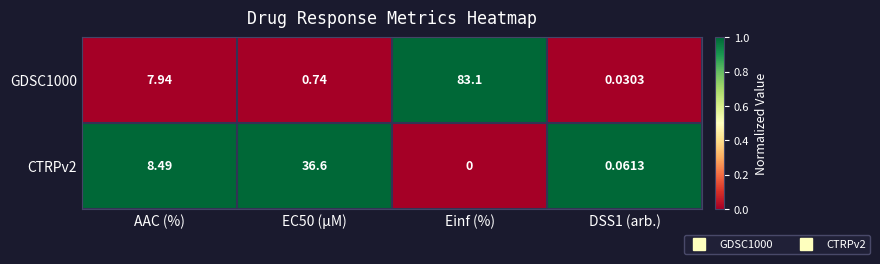

At which label does CTRPv2 reach its minimum?

Einf (%)